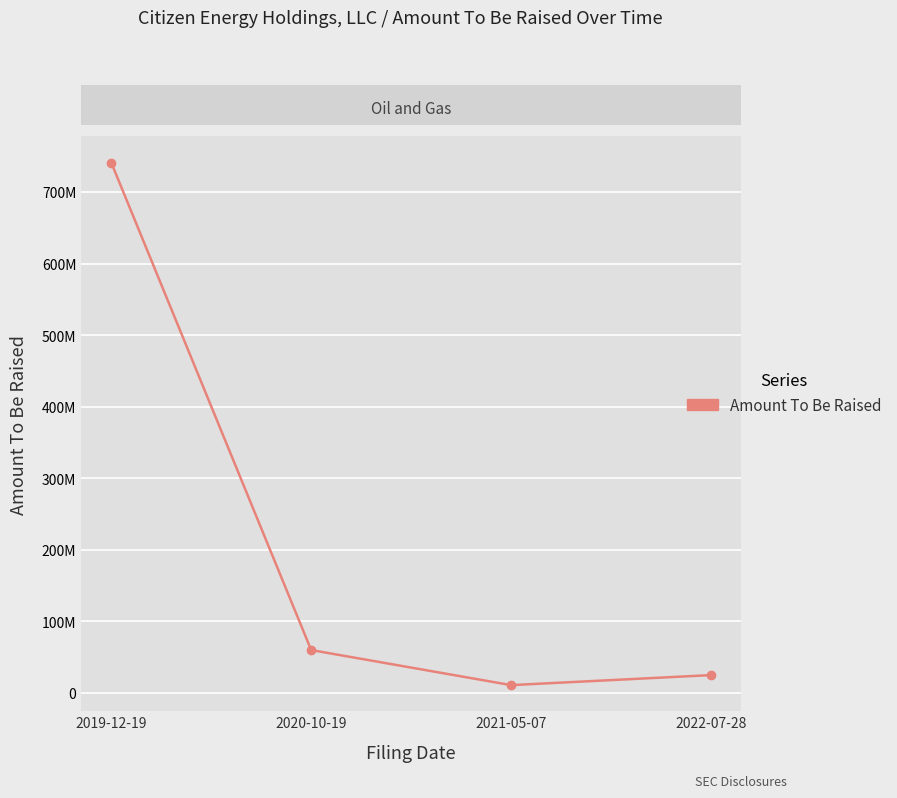

Does the chart have visible grid lines?

Yes